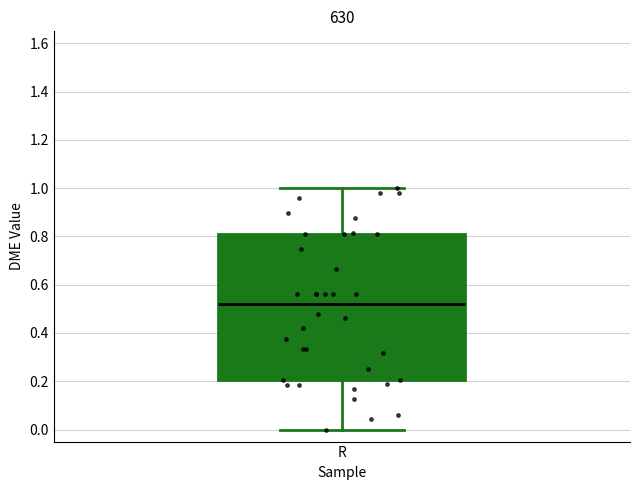

Where does the lower whisker of the box for R end on the y-axis? The values are not printed on the chart, so give them approximately, as read against the axis.

0.00